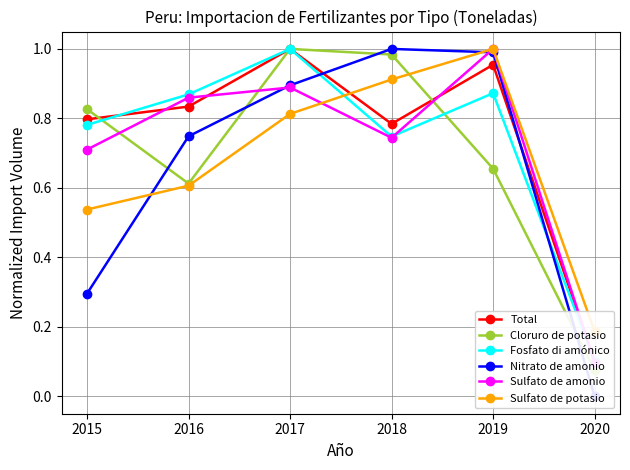

Which series ends up on top after the final intersection of Fosfato di amónico and Nitrato de amonio?

Fosfato di amónico